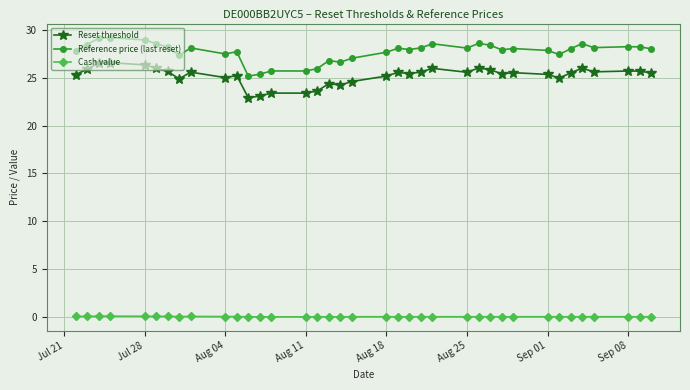

What is the maximum value shown in the chart?

29.2